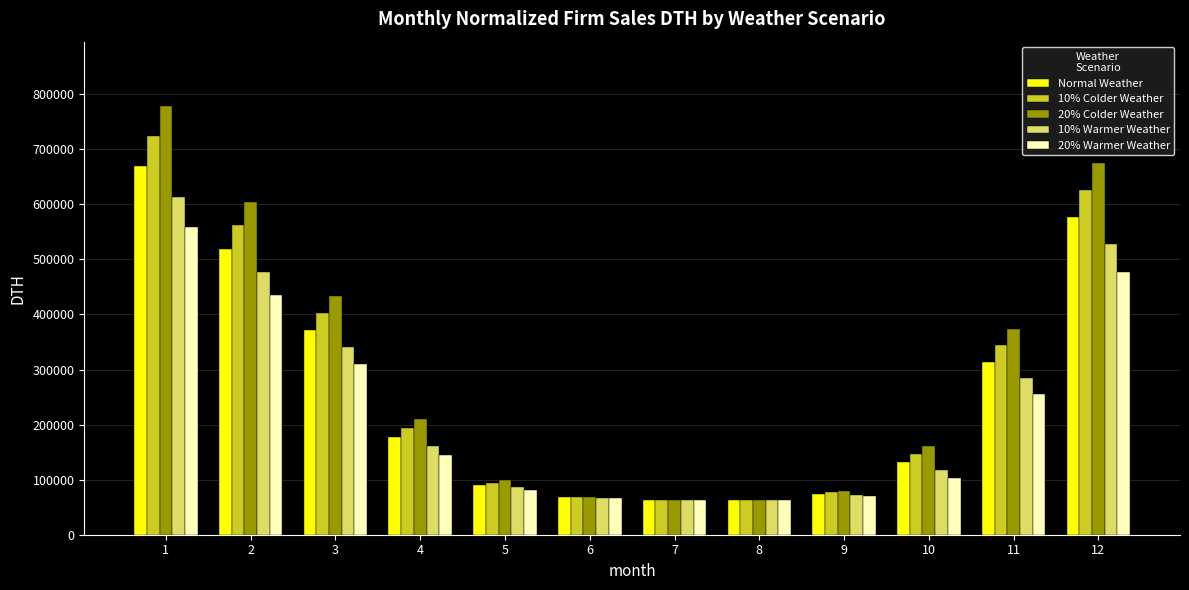

At how many categories does at least one series exceed 709605?

1